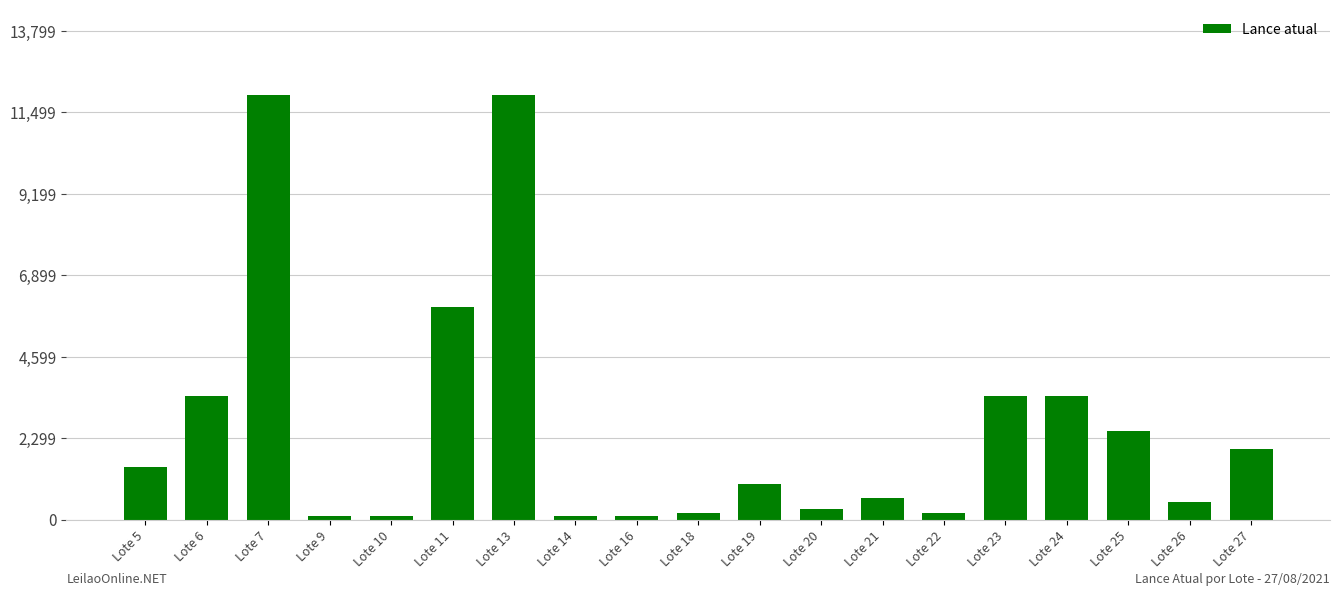

What is the maximum value shown in the chart?

12000